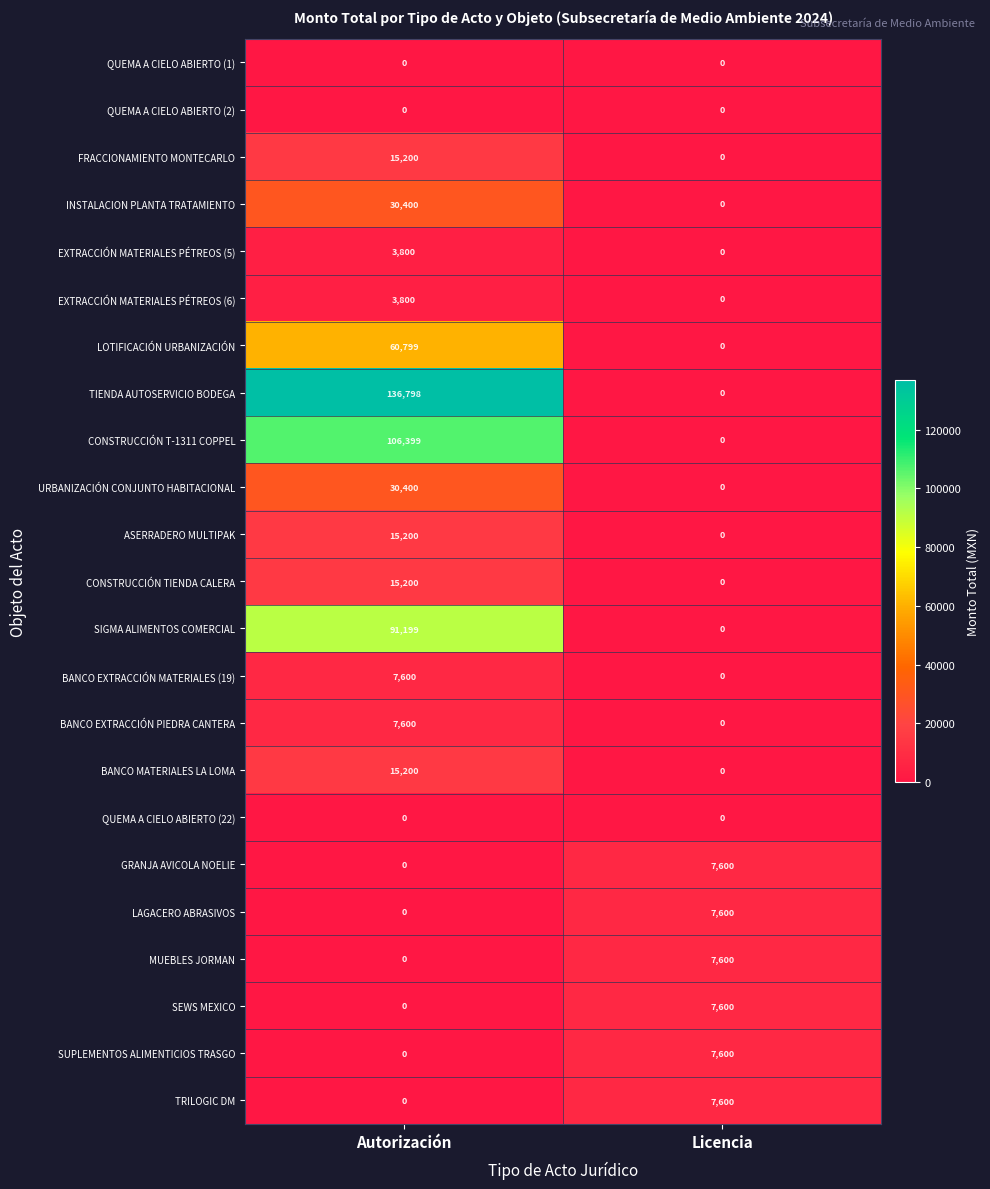

What is the greatest value displayed?

136798